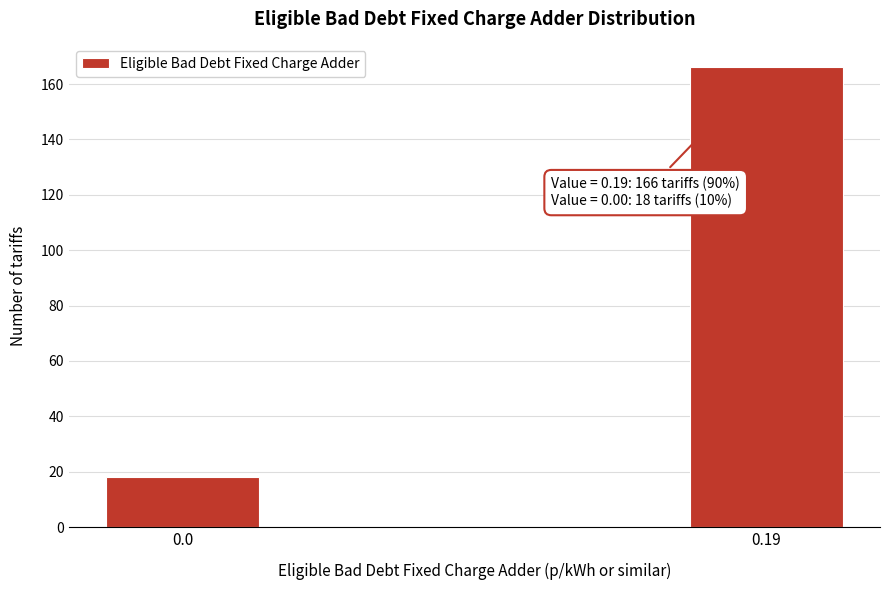

Reading left to right, what are all the values shown in this chart?

18	166